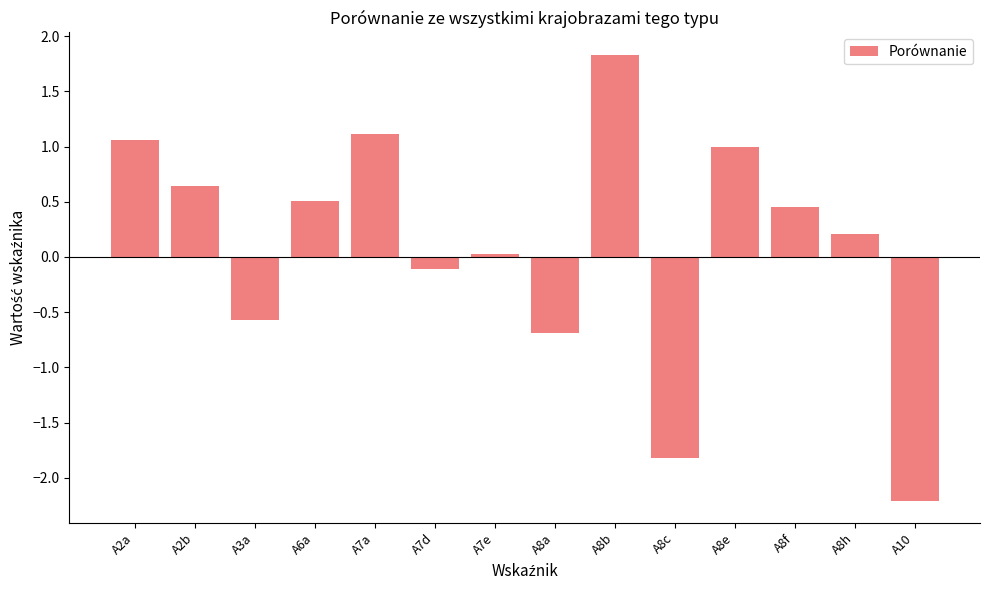

What is the label of the 10th bar from the left?

A8c